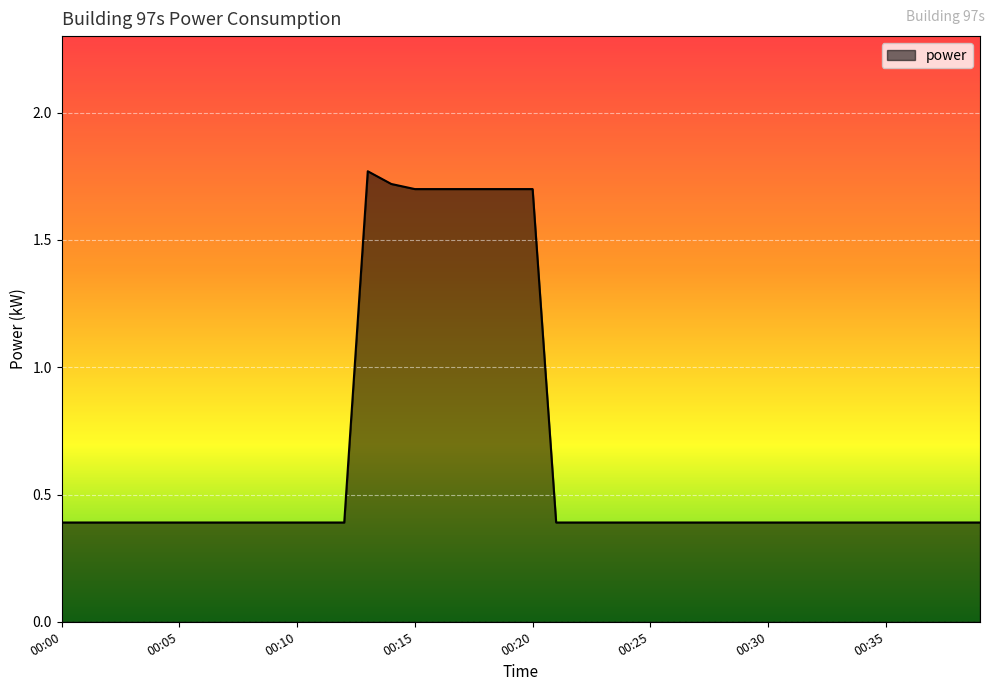

What is the smallest value displayed?

0.4